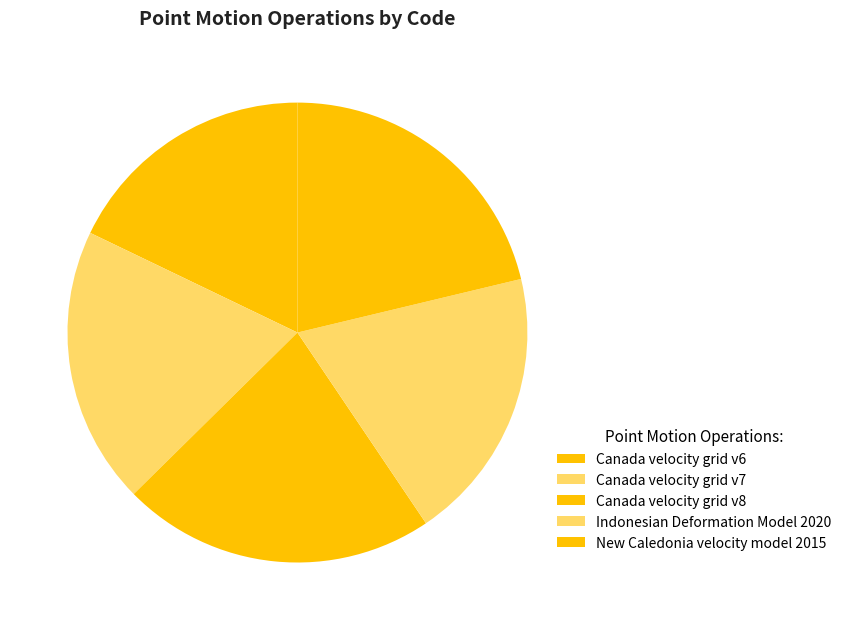

To the nearest percent, what is the combined percentage of Canada velocity grid v7 and Canada velocity grid v8?

42%